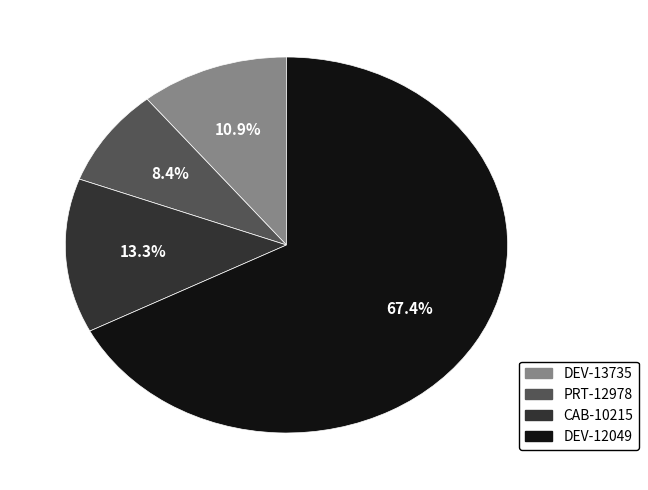

To the nearest percent, what is the combined percentage of PRT-12978 and CAB-10215?

22%